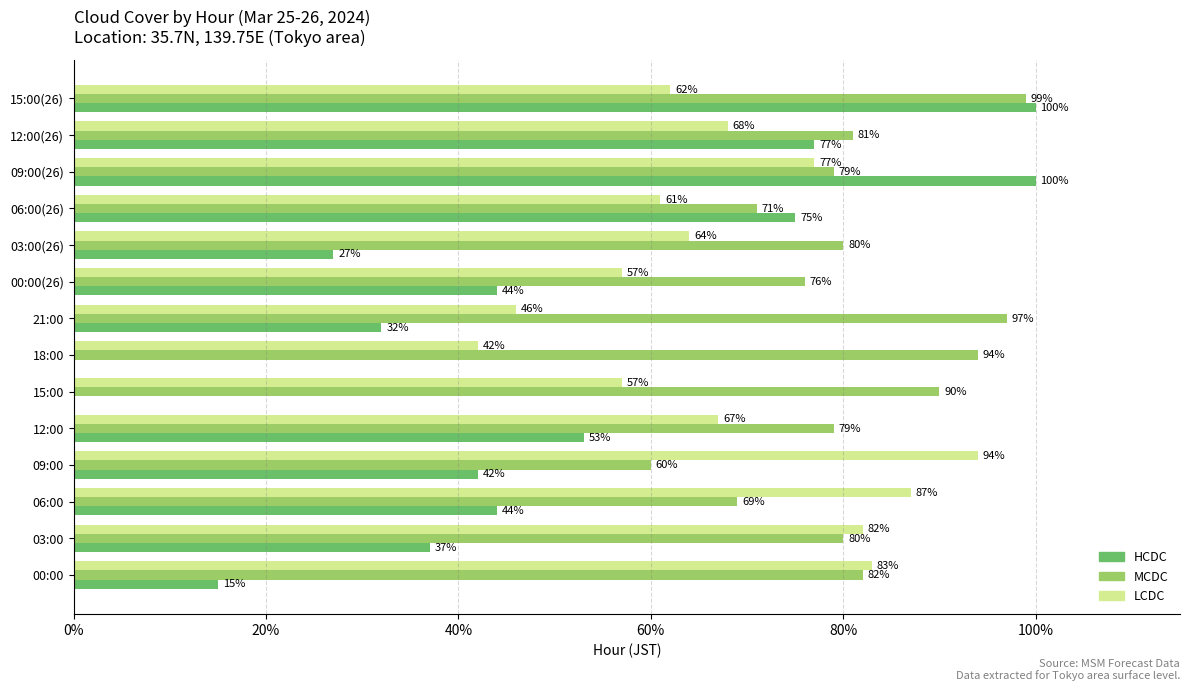

The HCDC series shows 37 at 03:00. True or false?

True